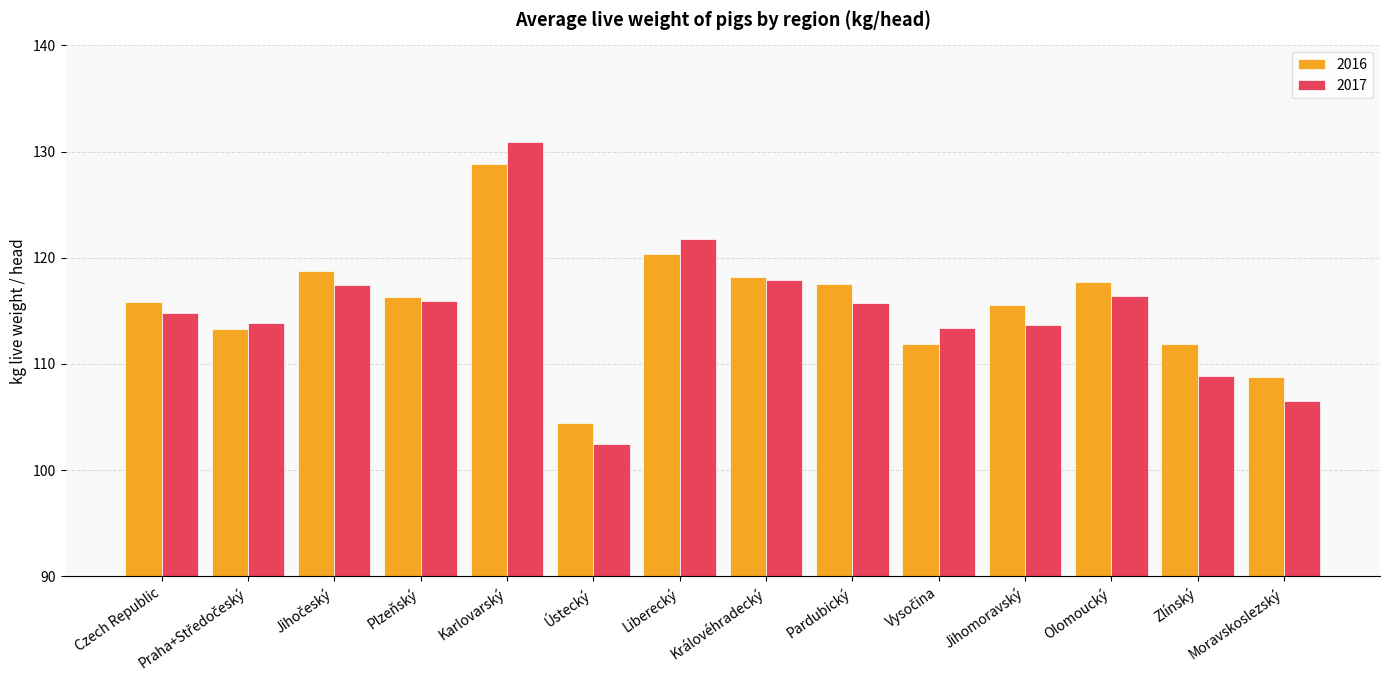

Read the 2016 value at Jihomoravský.

115.6